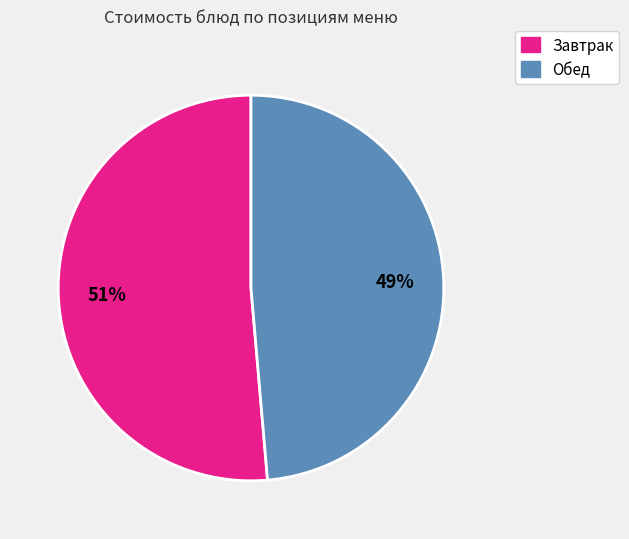

Does any single category account for the majority?

Yes